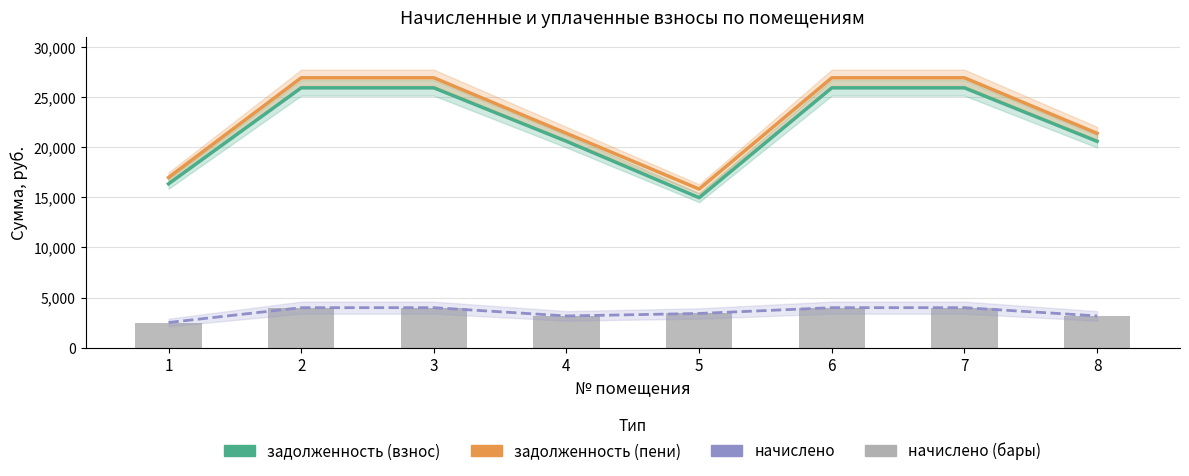

How many values in the задолженность (взнос) series are below 25903?

4